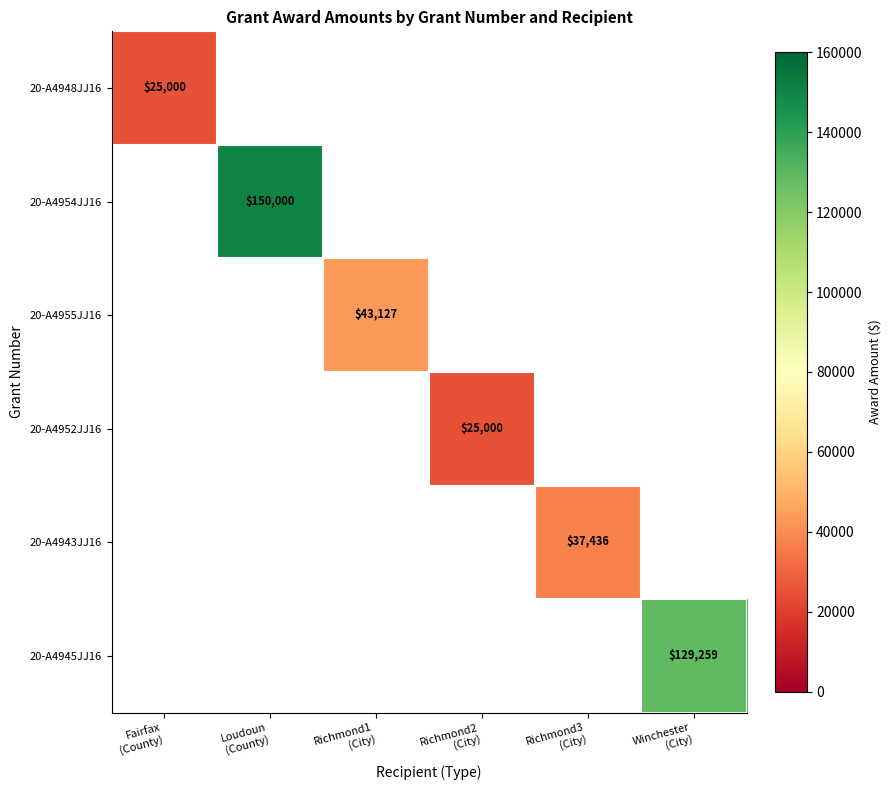

What is the maximum value shown in the chart?

150000